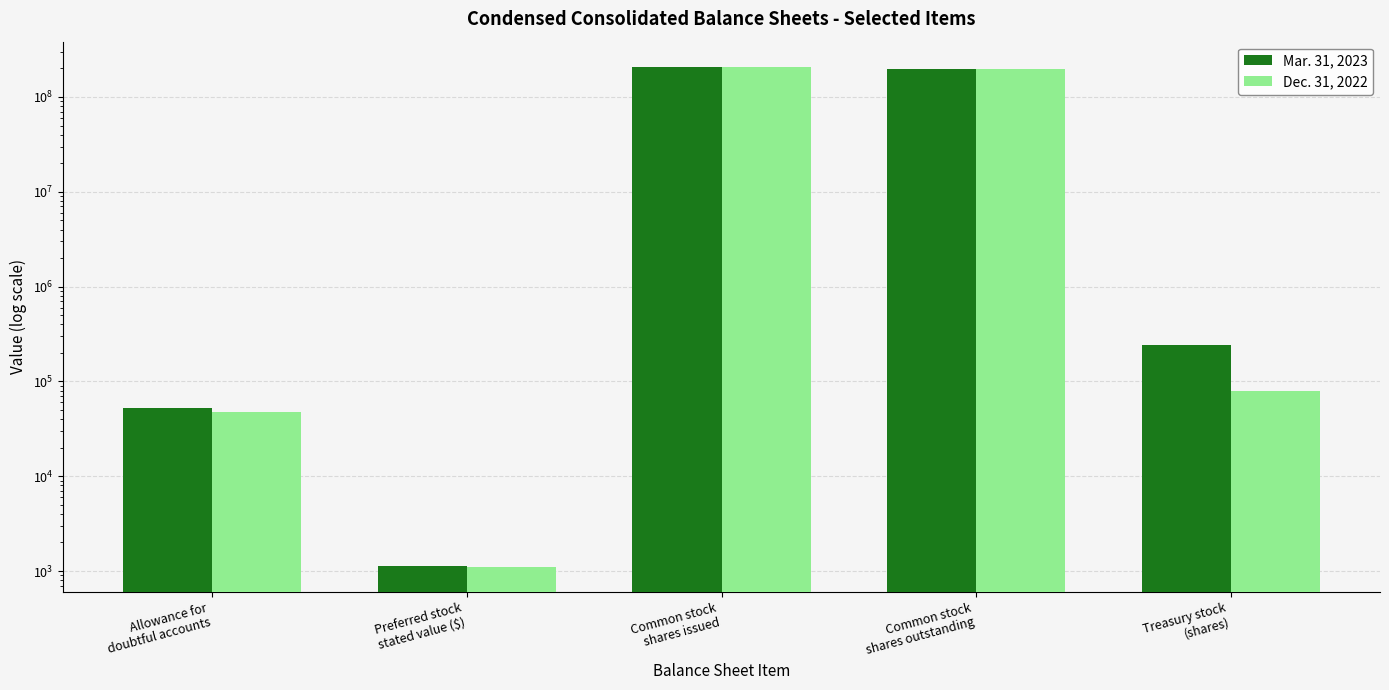

What position from the right is Treasury stock
(shares)?

1